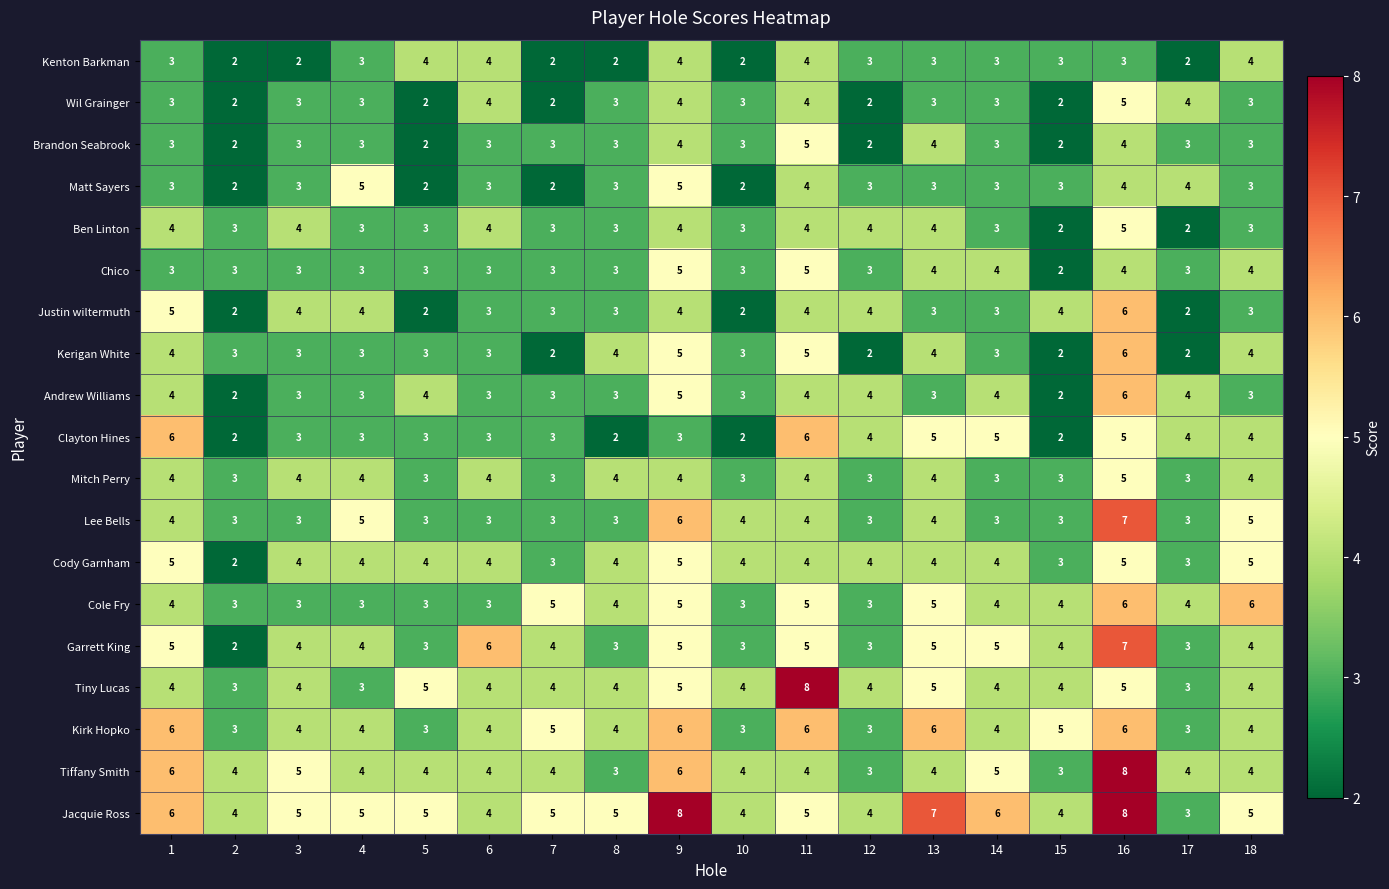

What is the sum of the Chico values at 2 and 1?

6